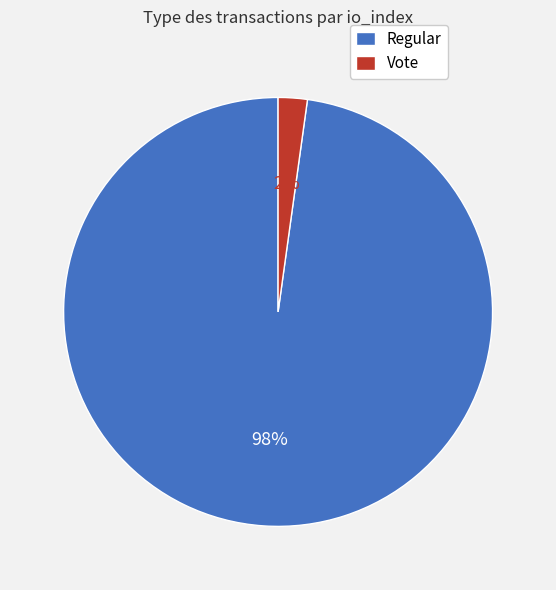

Is the sum of Regular and Vote greater than half?

Yes